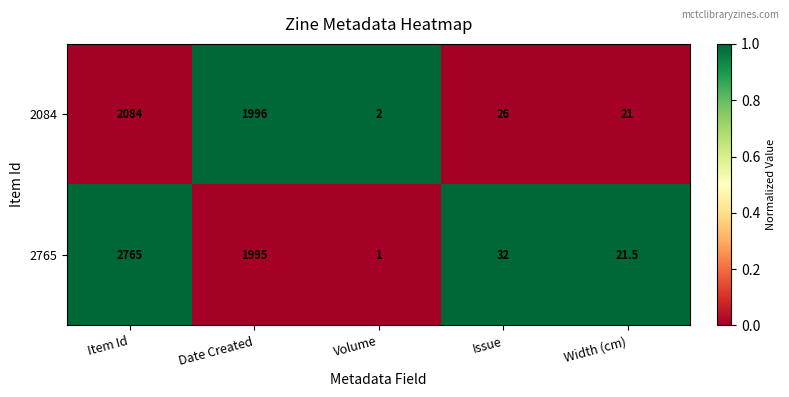

True or false: 2084 has a value of 2084.0 at Item Id.

True